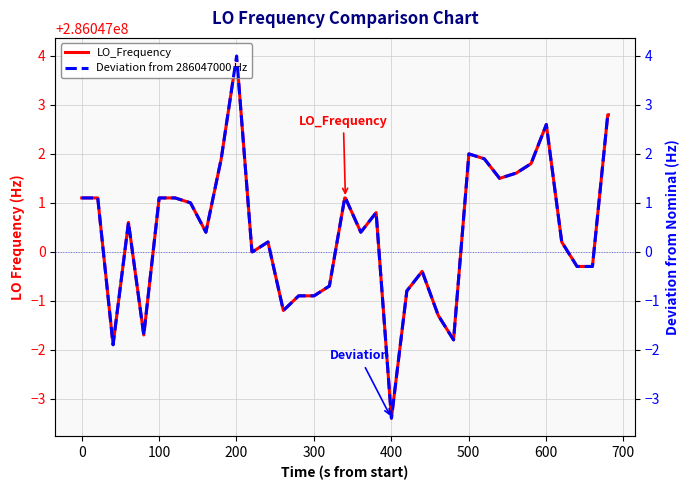

How many lines are shown in the chart?

2